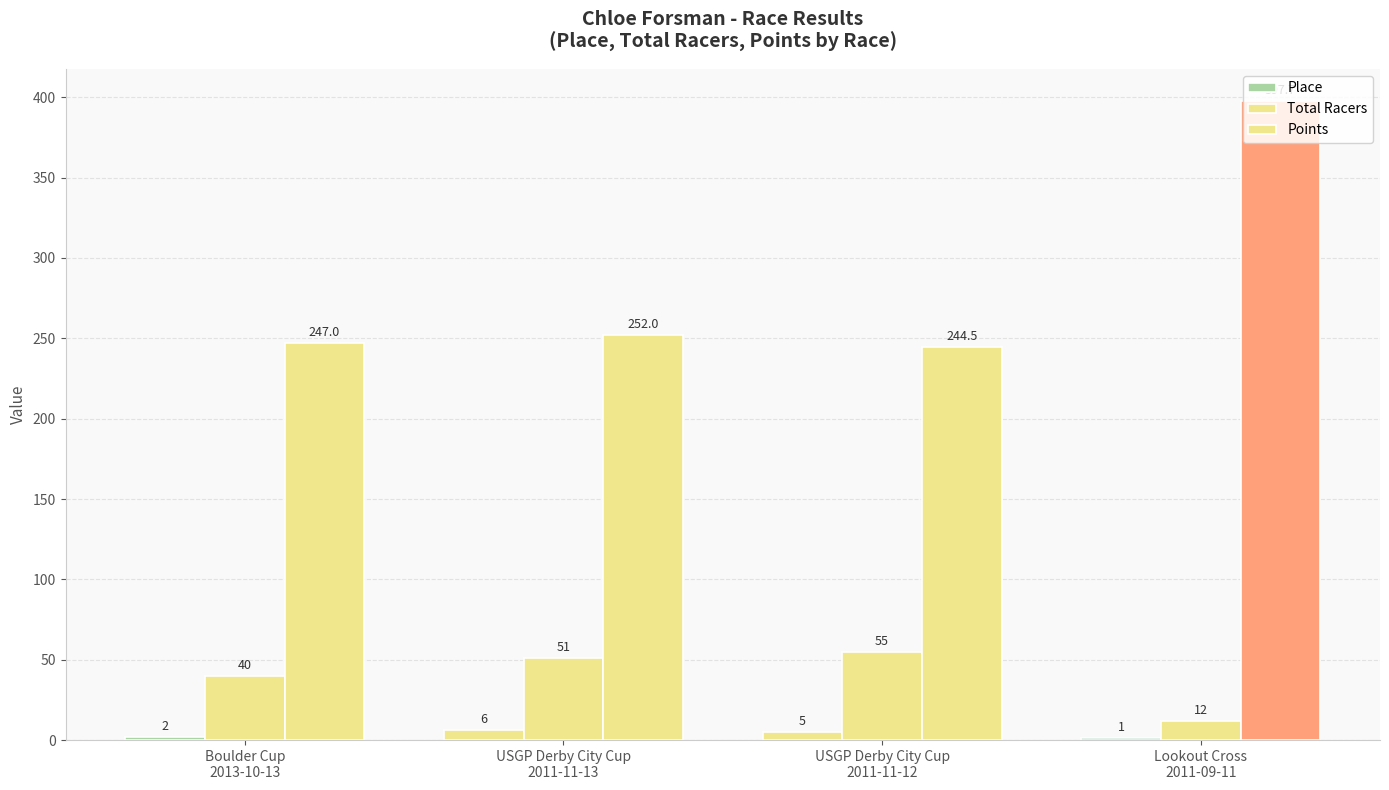

What is the sum of the Place values at USGP Derby City Cup
2011-11-13 and USGP Derby City Cup
2011-11-12?

11.0